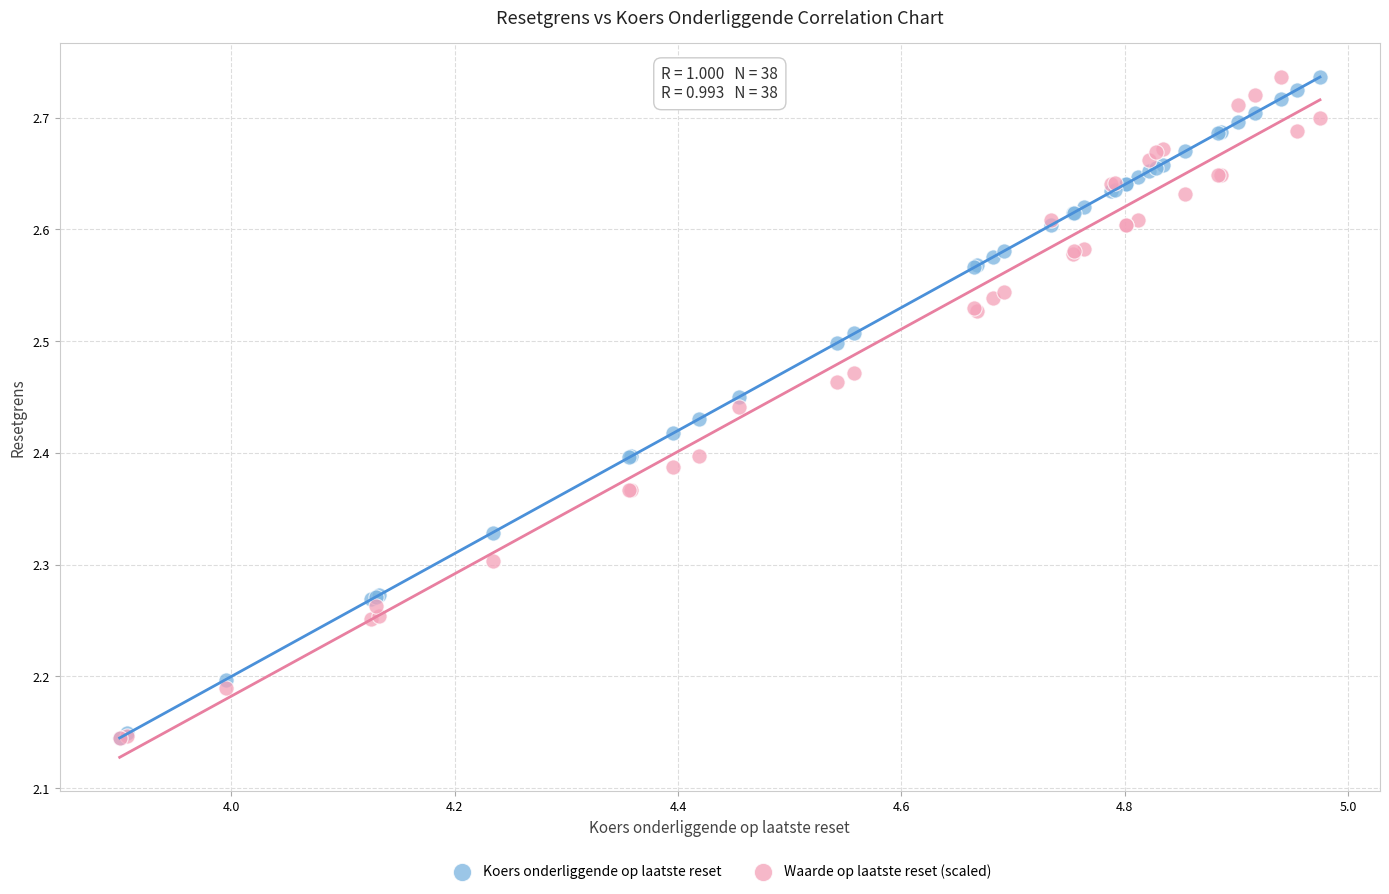

What are all the series names shown in the legend?

Koers onderliggende op laatste reset, Waarde op laatste reset (scaled)